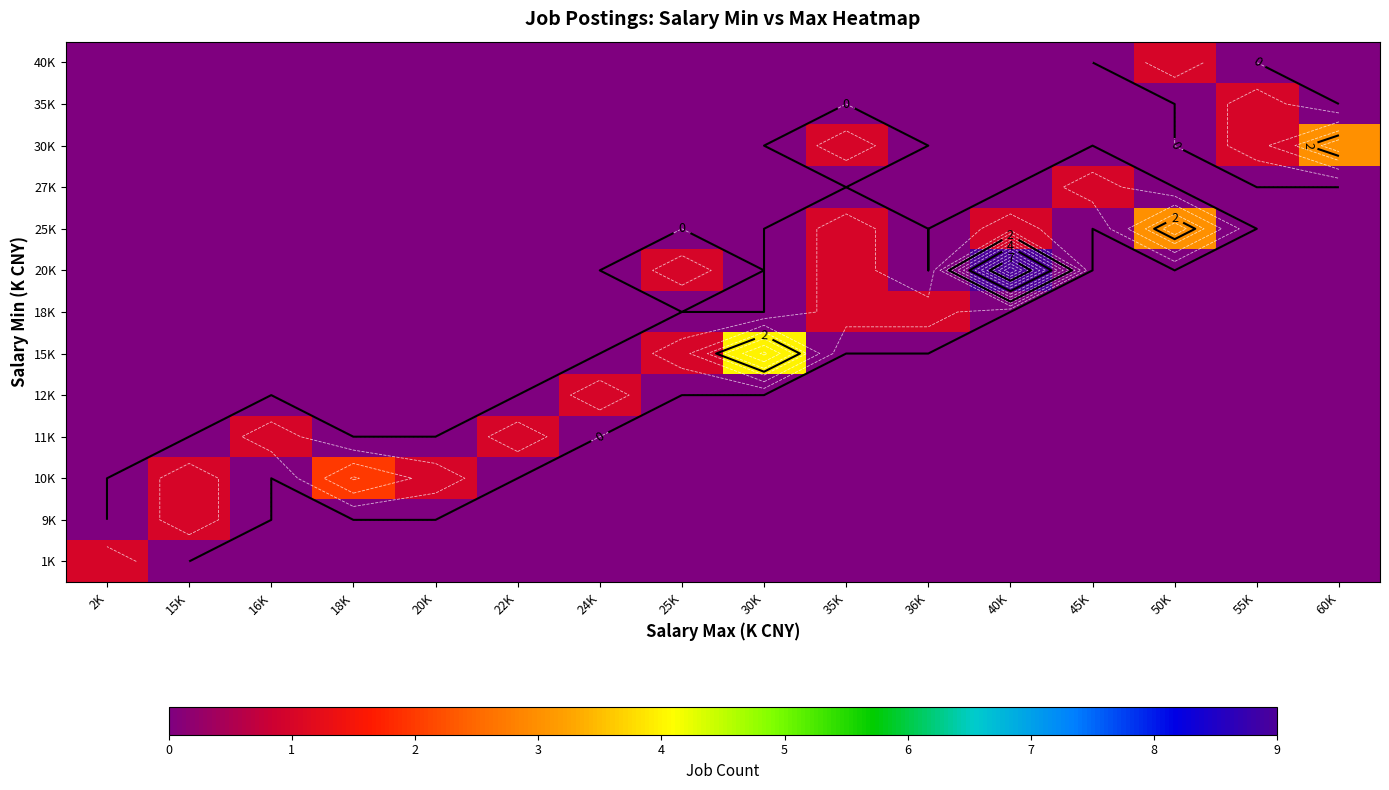

Rank the series at 25K from highest to lowest value.

15K, 20K, 1K, 9K, 10K, 11K, 12K, 18K, 25K, 27K, 30K, 35K, 40K